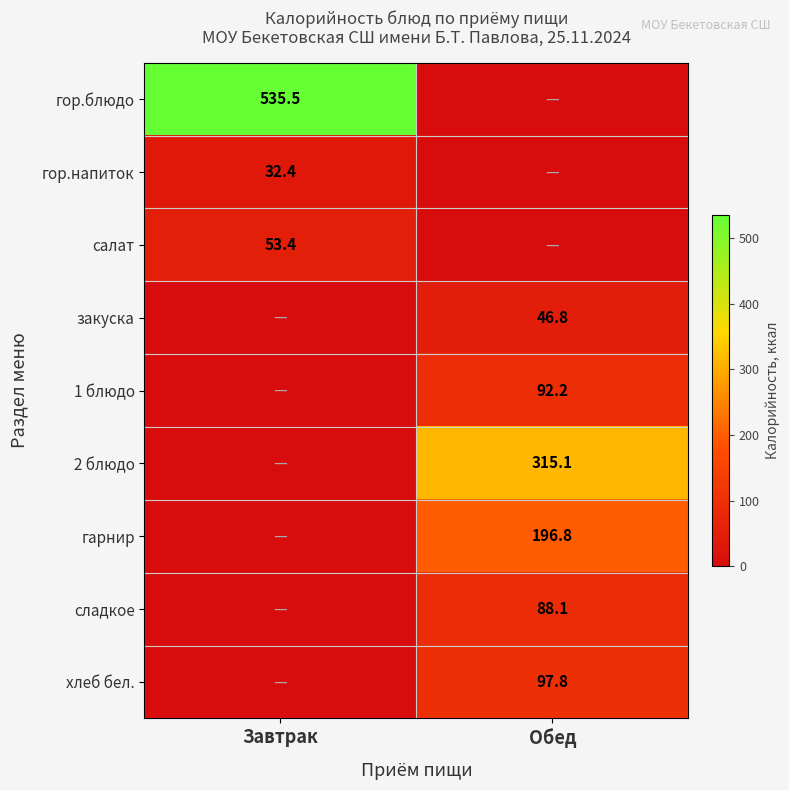

Is it true that салат equals 35.3 at Завтрак?

False